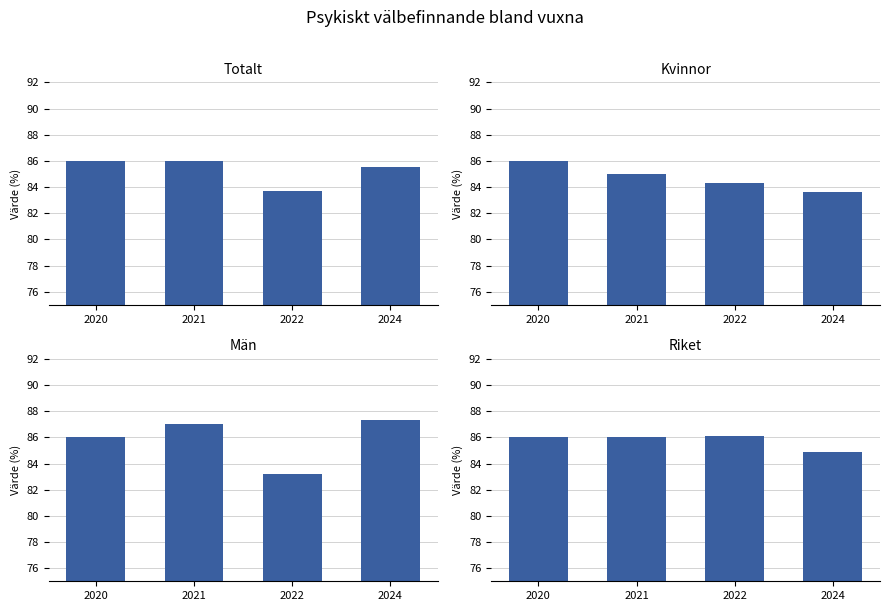

Are the bars horizontal?

No